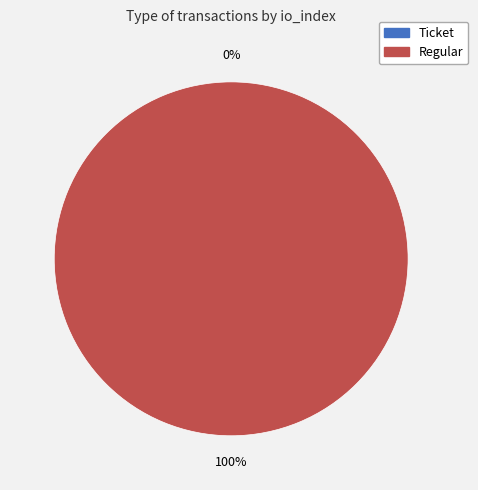

Do Regular and Ticket together represent more than half of the pie?

Yes